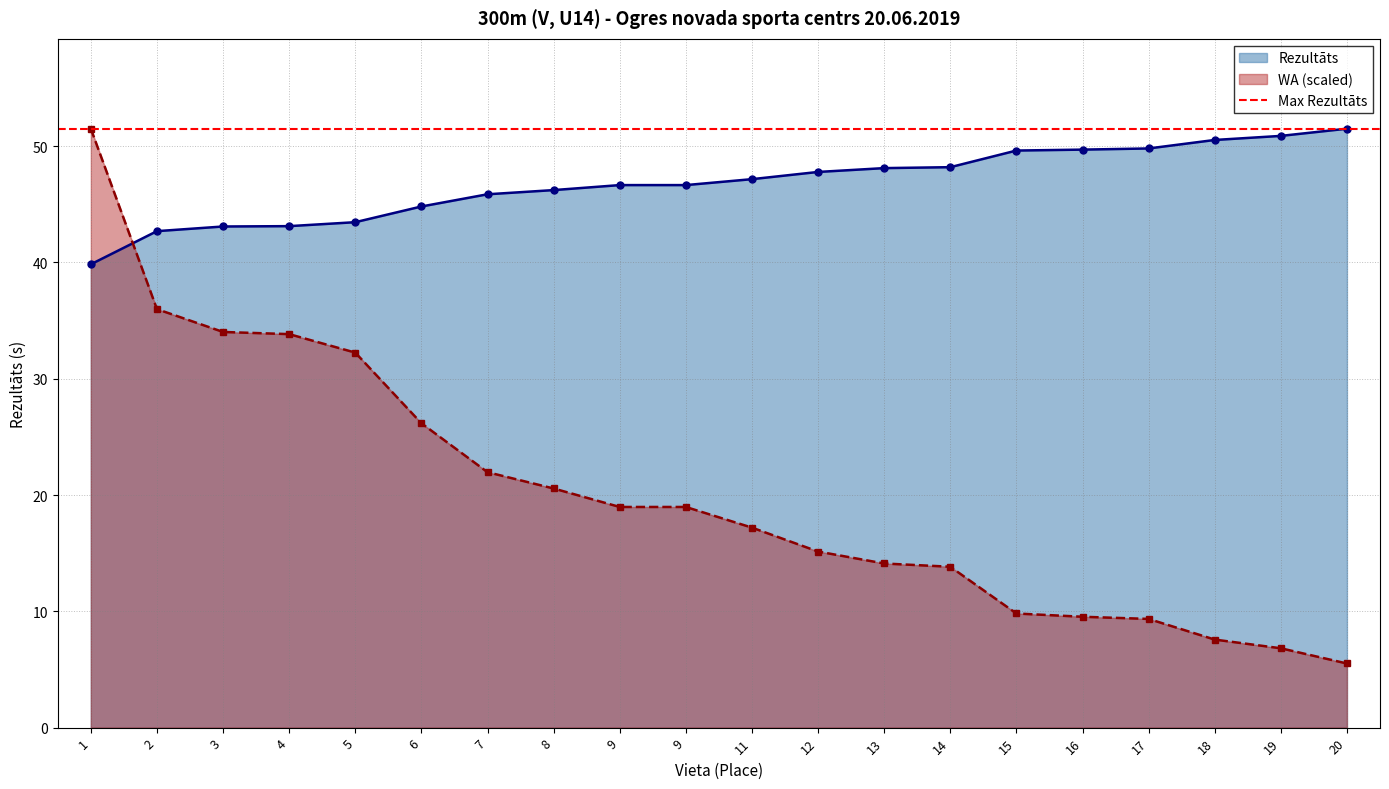

The WA series shows 83.9 at 1. True or false?

False